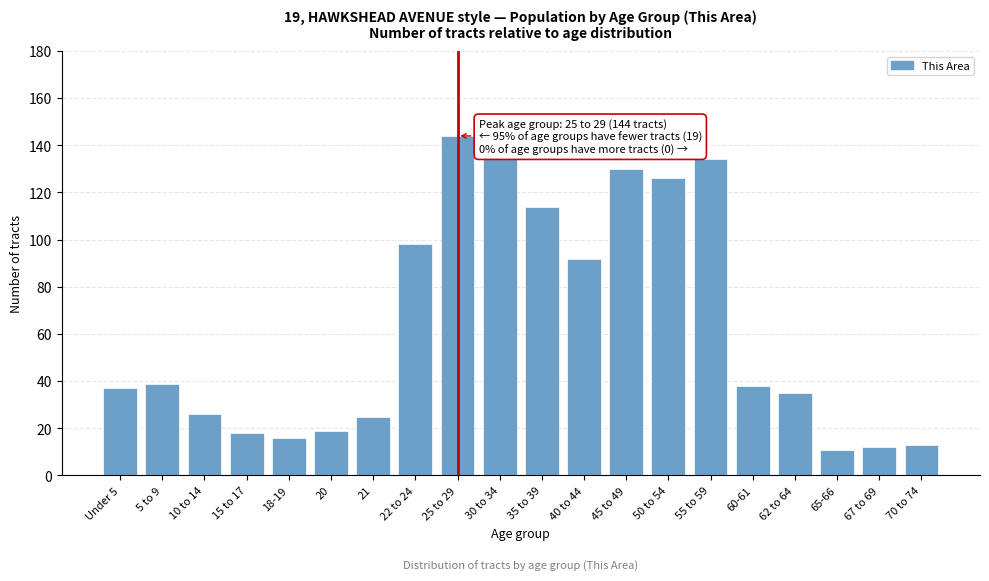

Reading left to right, what are all the values shown in this chart?

37	39	26	18	16	19	25	98	144	135	114	92	130	126	134	38	35	11	12	13